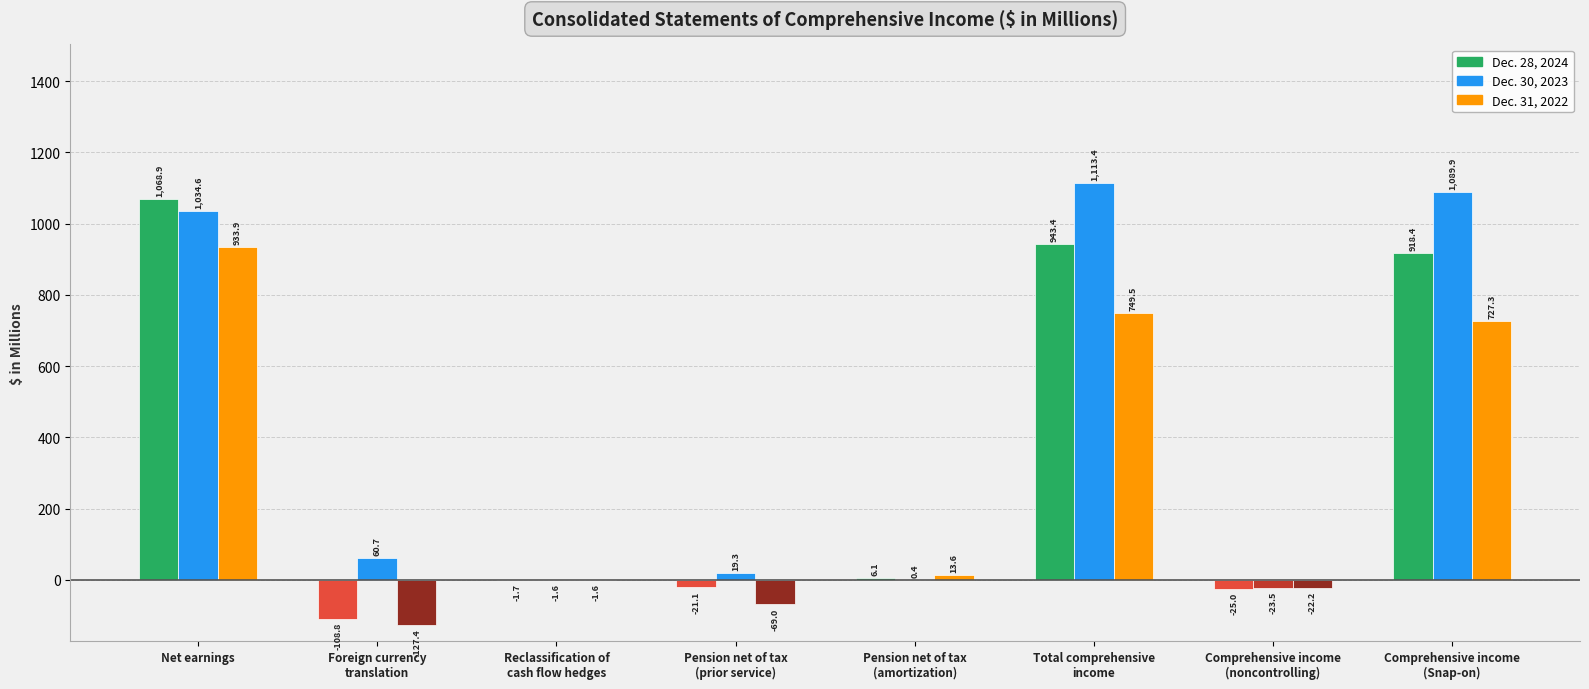

What is the spread (max minus min) of values at Comprehensive income
(noncontrolling)?

2.8